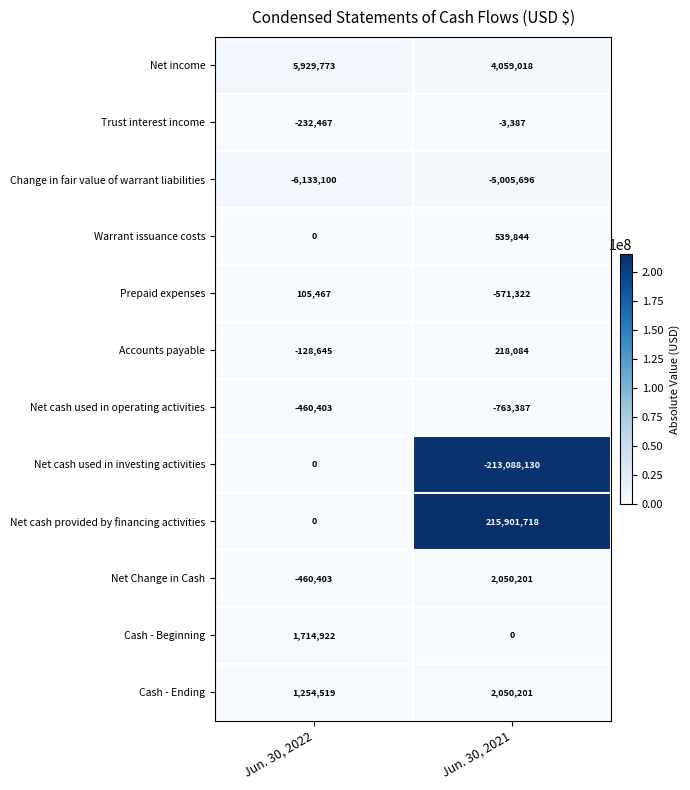

What is the maximum value shown in the chart?

215901718